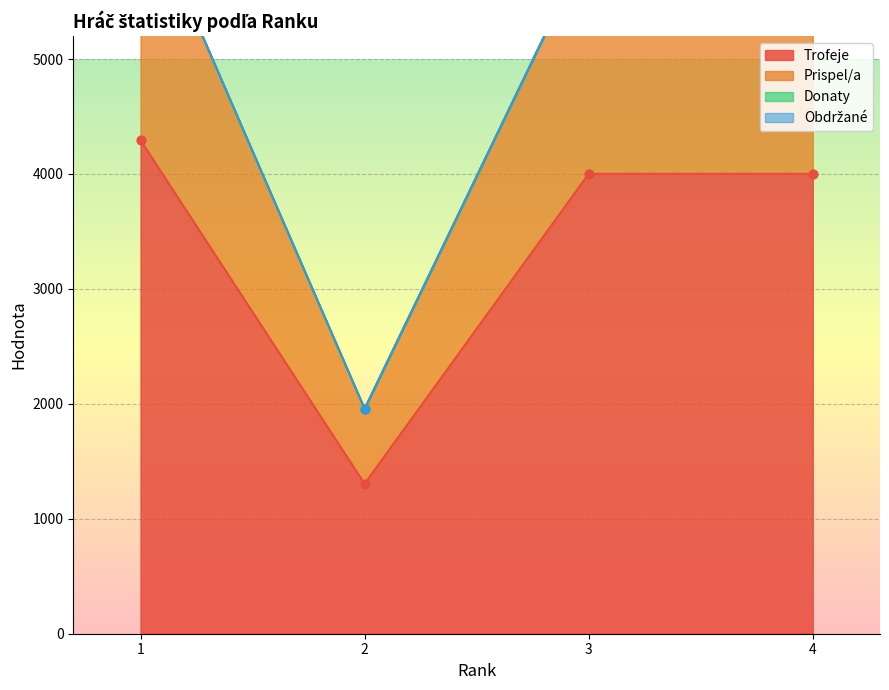

Which series reaches the minimum Y coordinate?

Trofeje